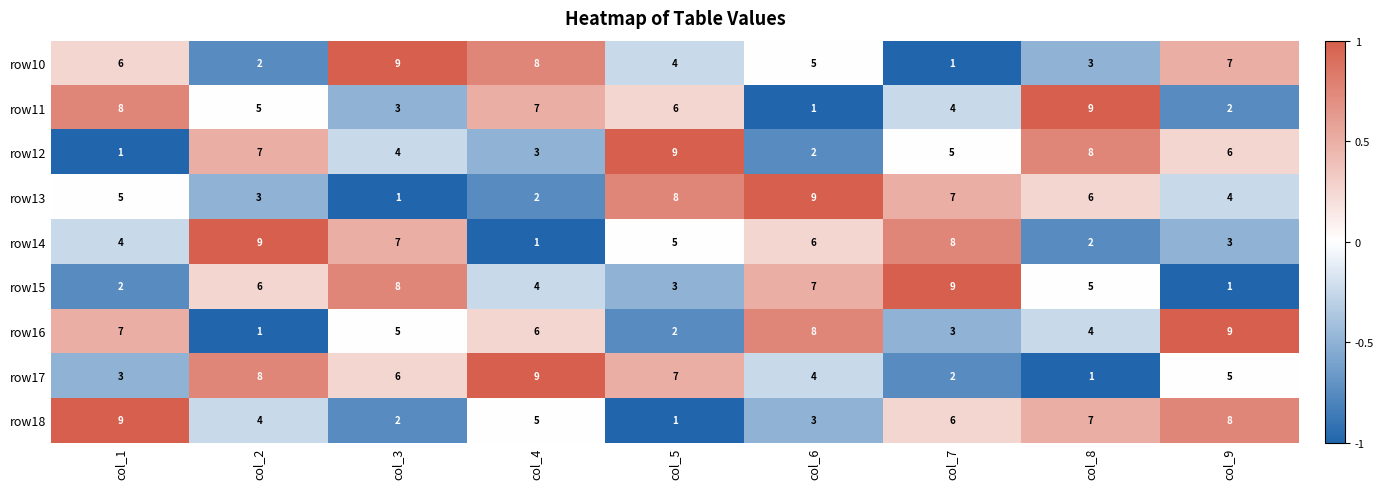

Is it true that row13 equals 8 at col_5?

True